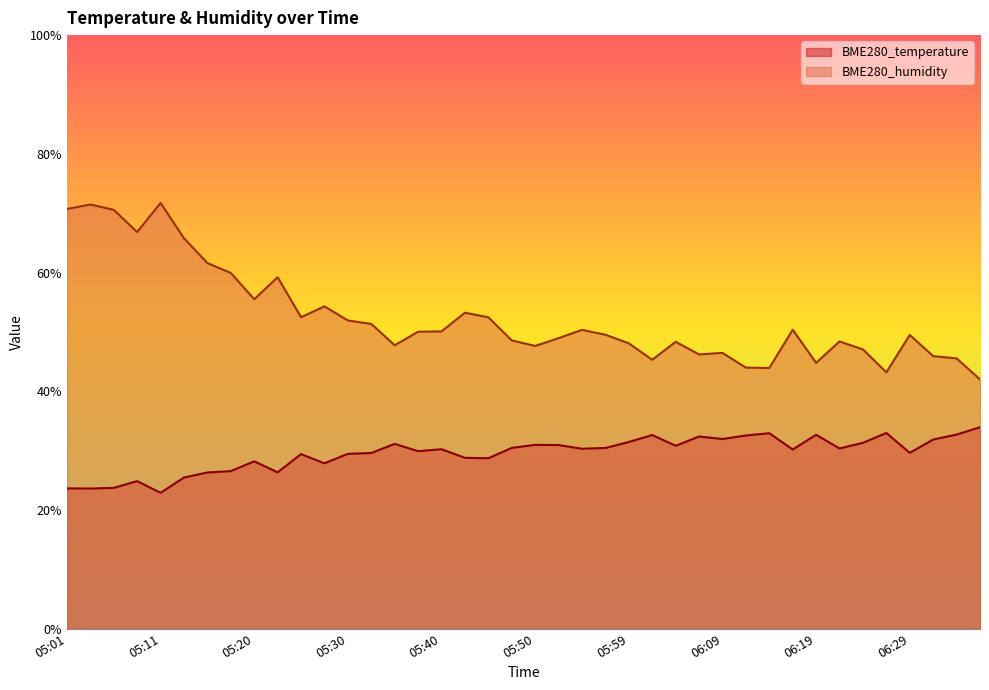

Count the number of data series in this chart.

2